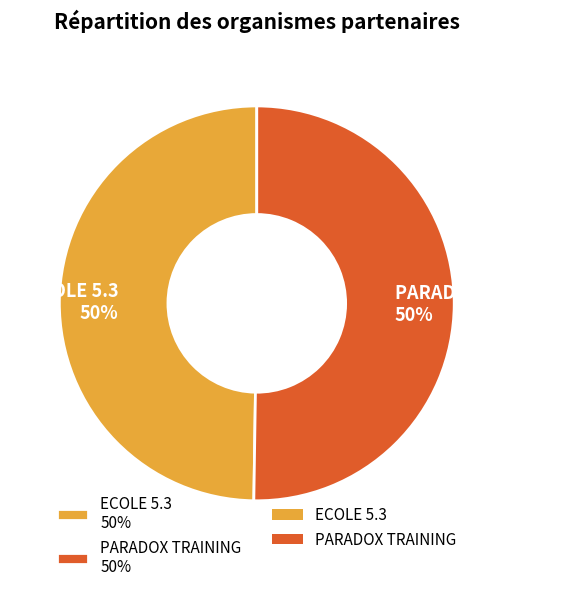

Approximately how many times larger is the value at PARADOX TRAINING compared to ECOLE 5.3?

1.0